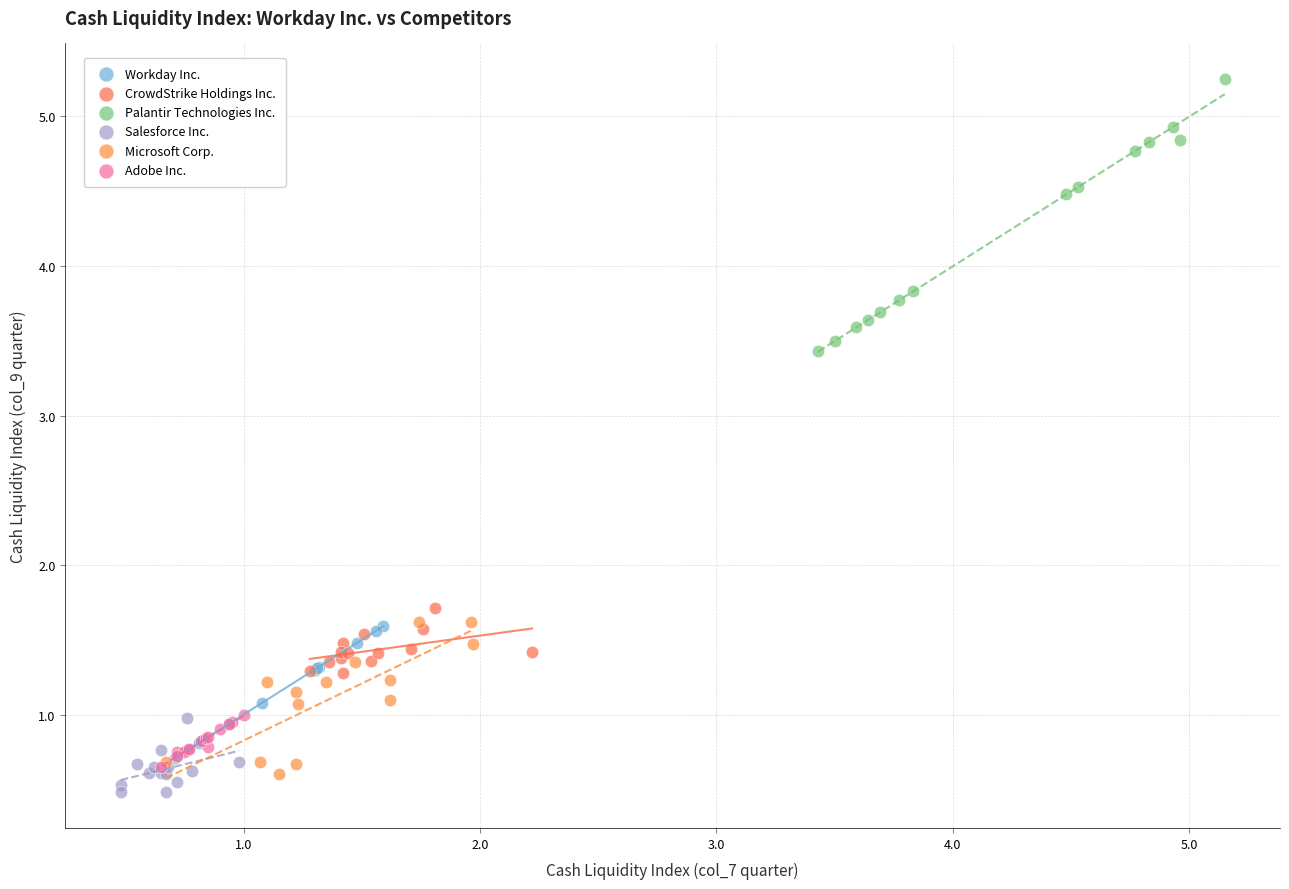

Which series contains the highest Y value?

Palantir Technologies Inc.